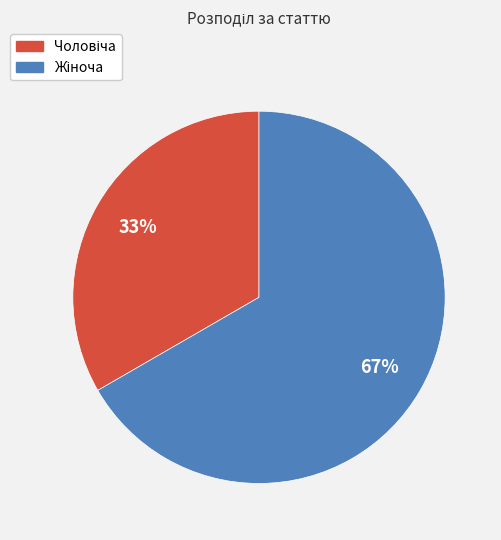

To the nearest percent, what is the average slice percentage?

50%